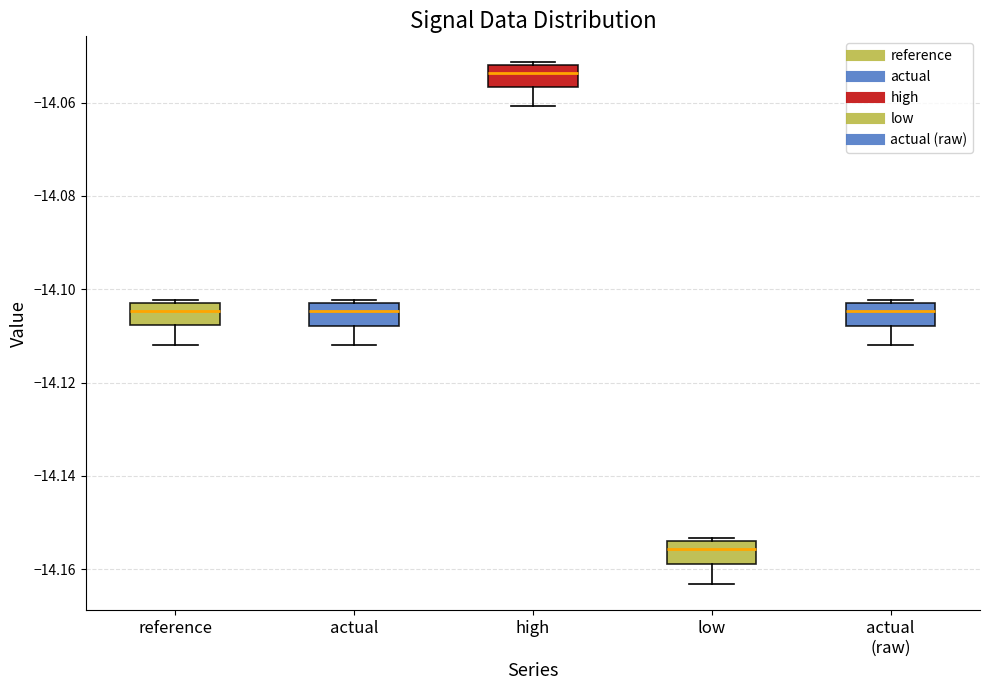

Reading left to right, transcribe this box plot: for each box, give where its median line is, the range the box spans, and where its two whiskers end, as read against the y-axis. The values are not printed on the chart, so give them approximately, as read against the axis.

reference: median -14.104, box -14.108 to -14.102, whiskers -14.112 to -14.102 (just above the box's upper edge)
actual: median -14.104, box -14.108 to -14.102, whiskers -14.112 to -14.102 (just above the box's upper edge)
high: median -14.054, box -14.056 to -14.052, whiskers -14.060 to -14.052
low: median -14.156, box -14.158 to -14.154, whiskers -14.164 to -14.154 (just above the box's upper edge)
actual (raw): median -14.104, box -14.108 to -14.102, whiskers -14.112 to -14.102 (just above the box's upper edge)